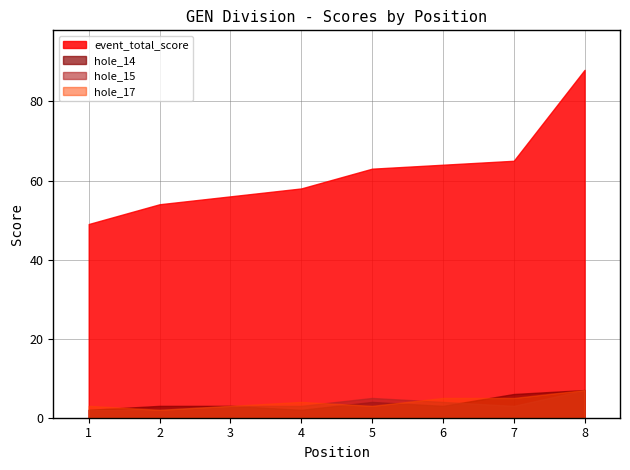

At how many categories does at least one series exceed 17?

8